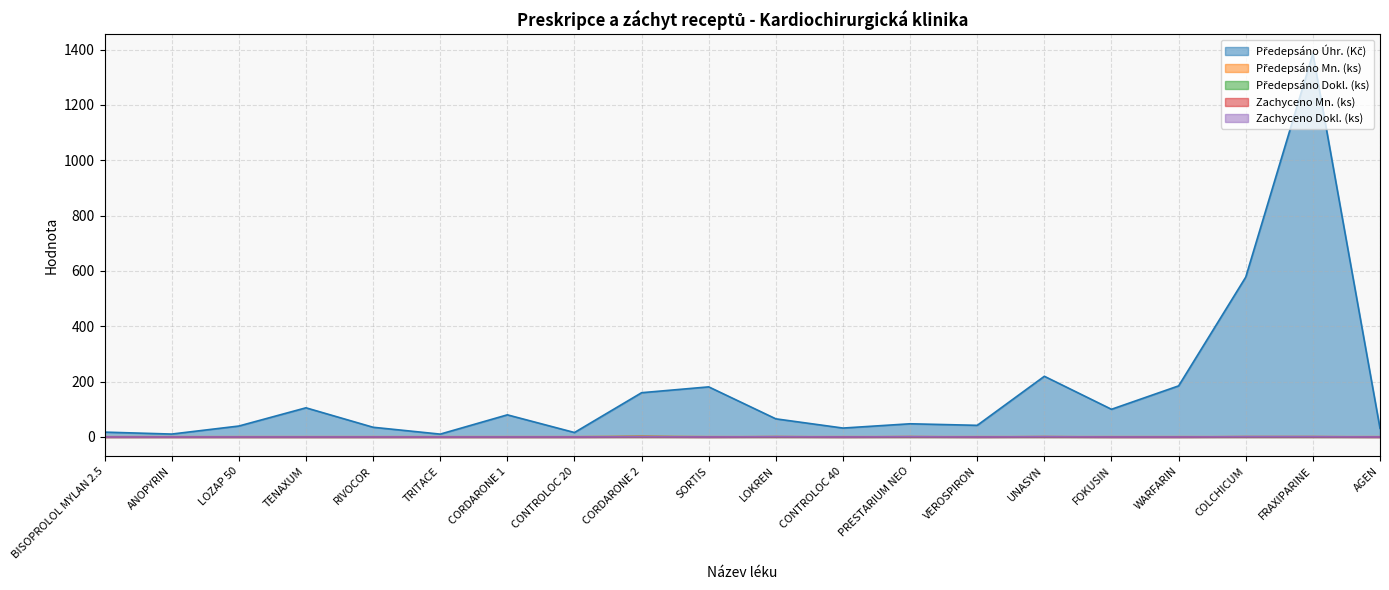

What is the highest value of the Předepsáno Úhr. (Kč) series?

1385.6